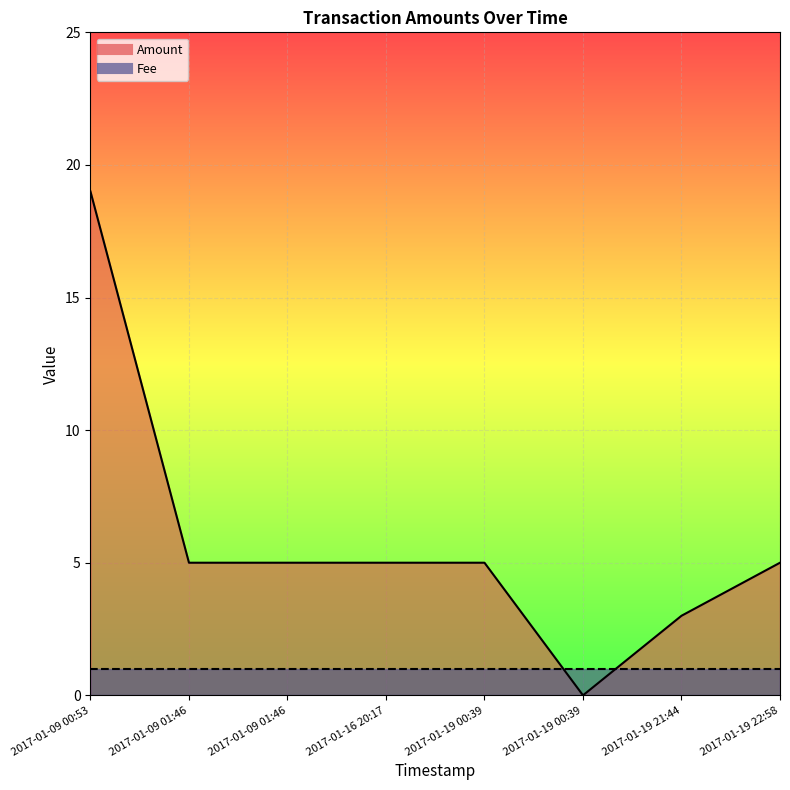

Rank the categories by Fee value from highest to lowest.

2017-01-09 00:53, 2017-01-09 01:46, 2017-01-09 01:46, 2017-01-16 20:17, 2017-01-19 00:39, 2017-01-19 00:39, 2017-01-19 21:44, 2017-01-19 22:58